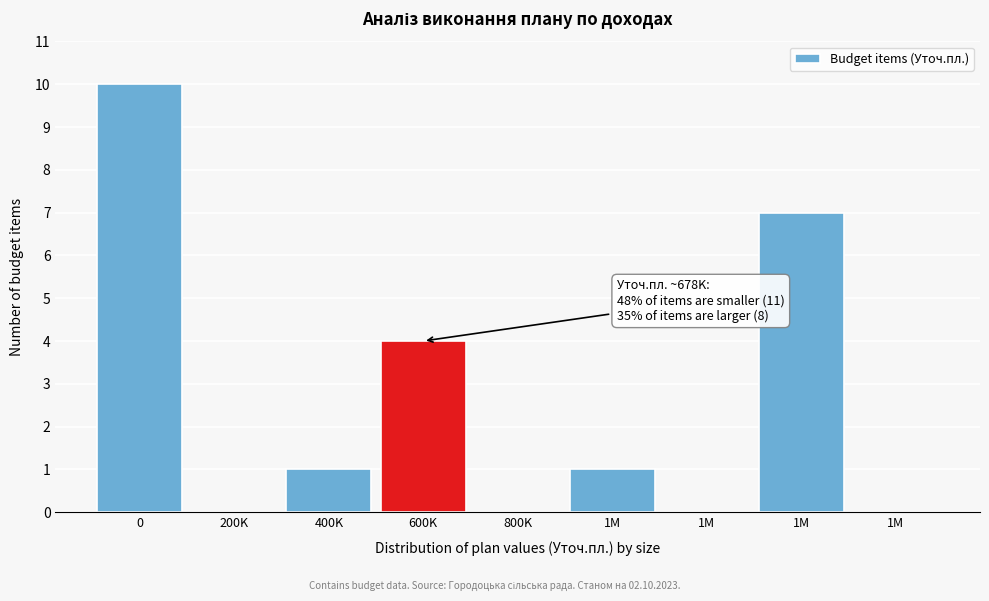

Count the number of data series in this chart.

1